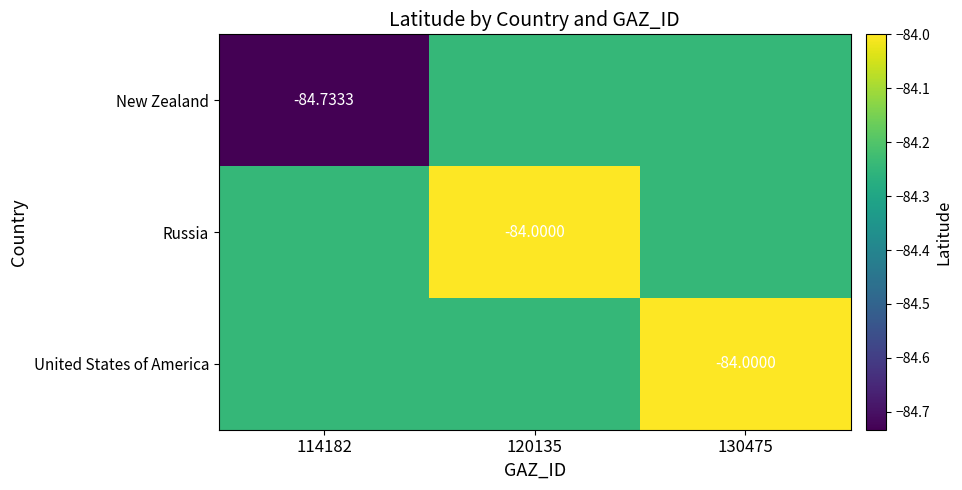

True or false: United States of America has a value of -84.2 at 120135.

True